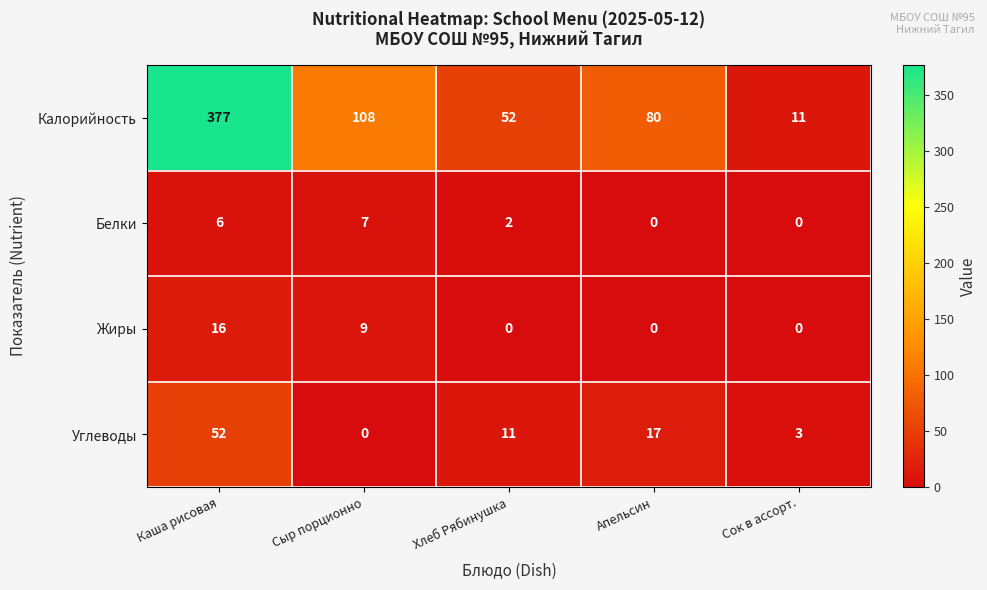

How many categories are shown in the chart?

5